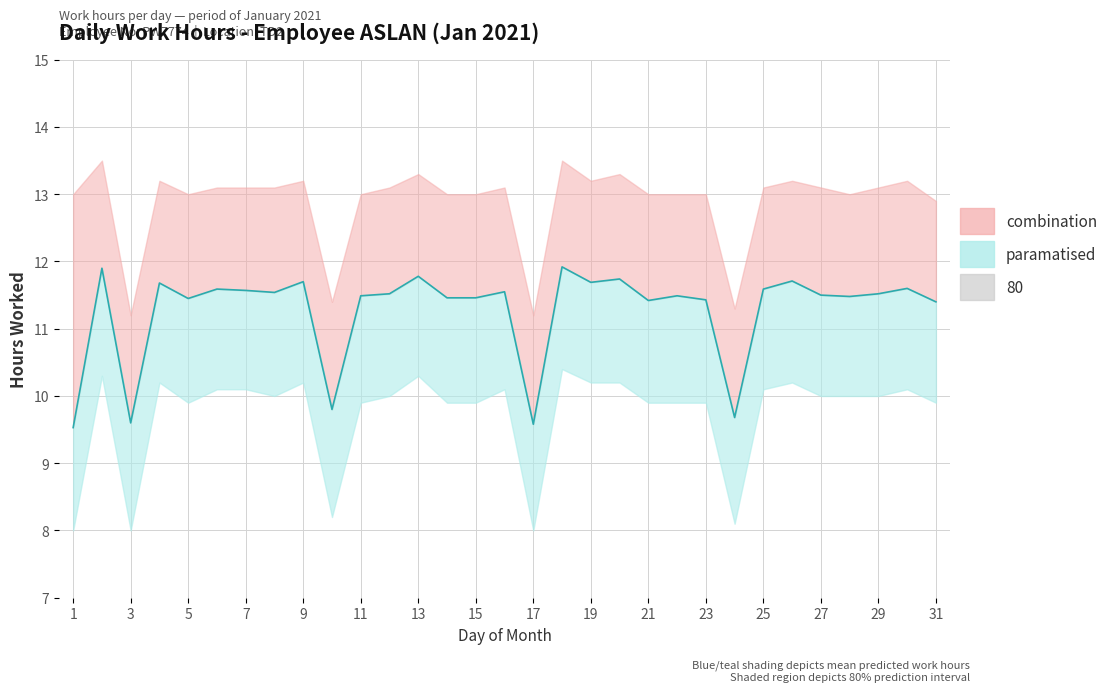

Which category has the lowest value across all series?

1